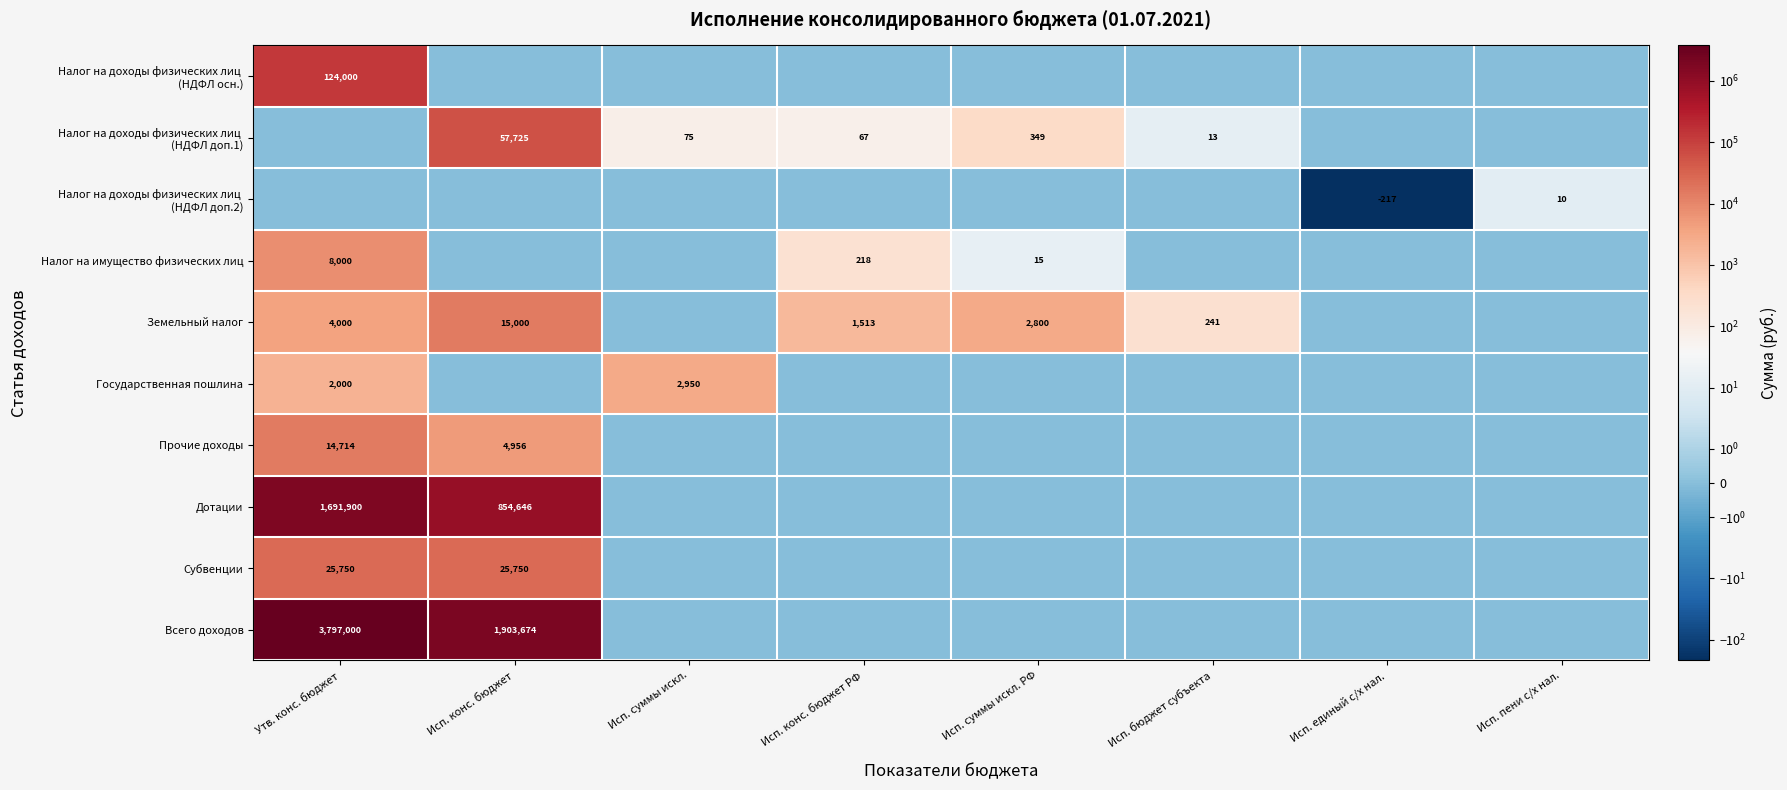

True or false: Всего доходов has a value of 6488379 at Утв. конс. бюджет.

False